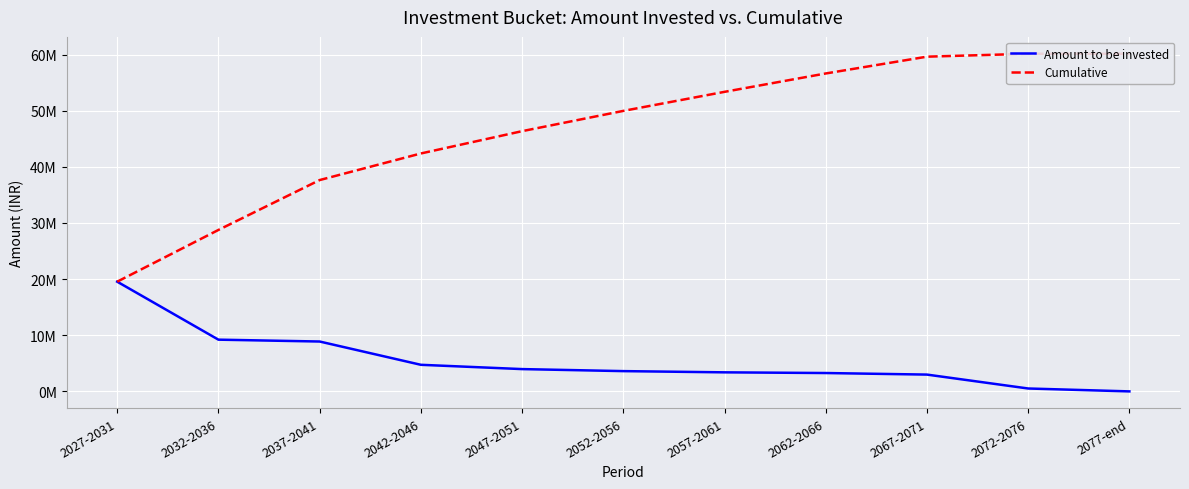

What is the total value across all series at 2077-end?

60146604.5